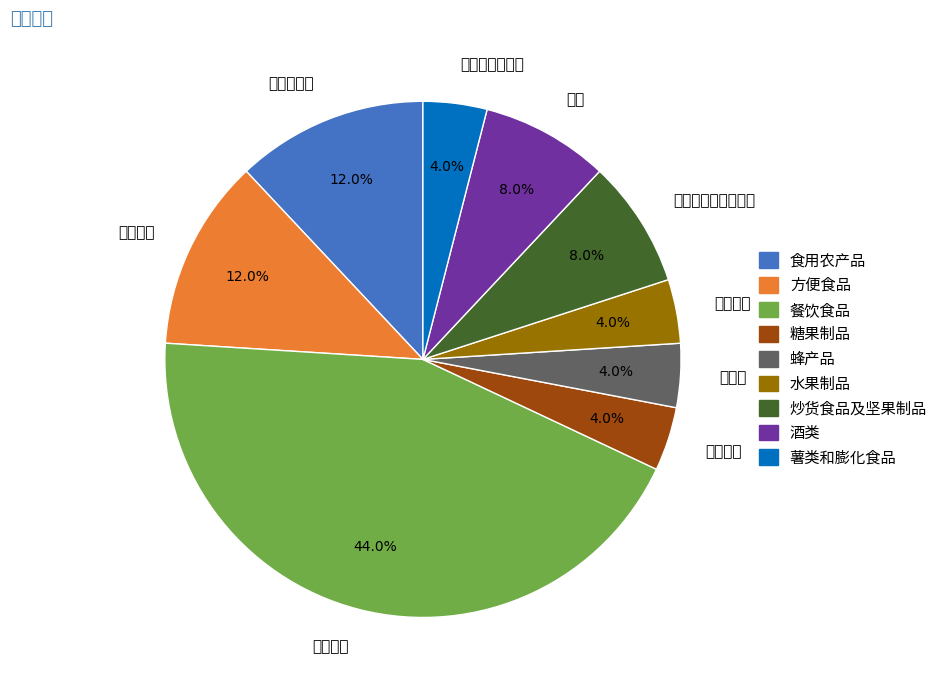

How much of the chart is everything except 薯类和膨化食品?

96.0%